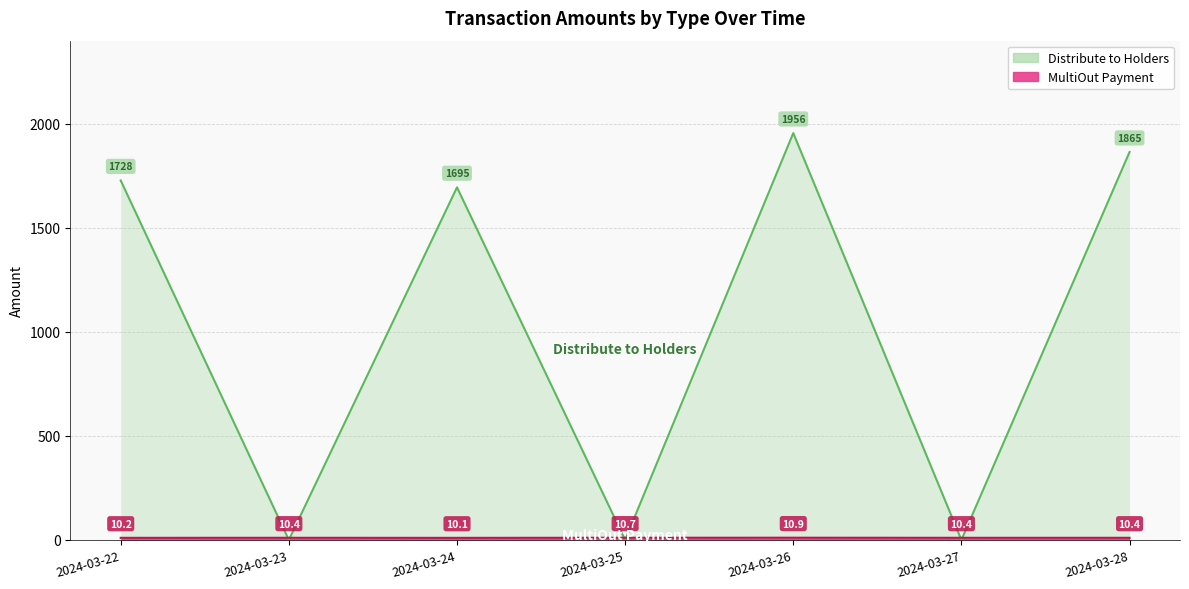

At how many categories does at least one series exceed 1492?

4